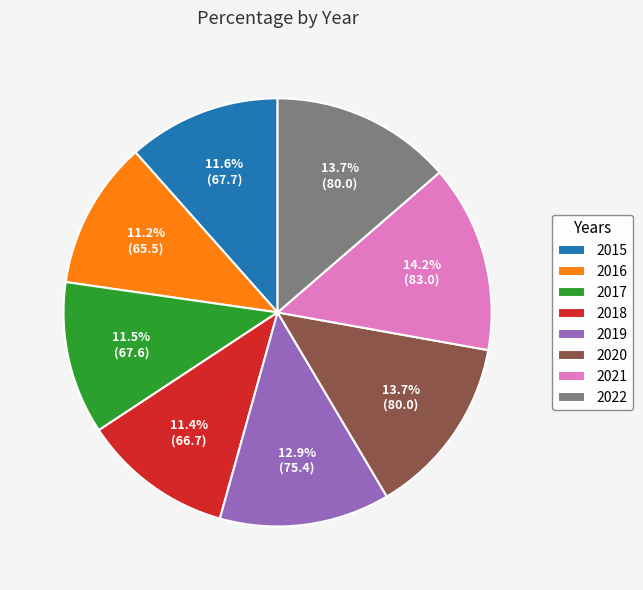

What is the largest slice in the pie chart?

2021